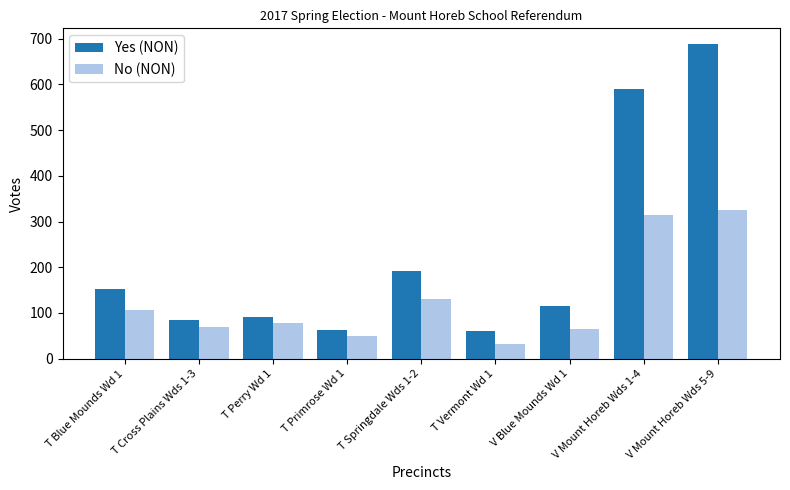

What is the maximum value for Yes (NON)?

688